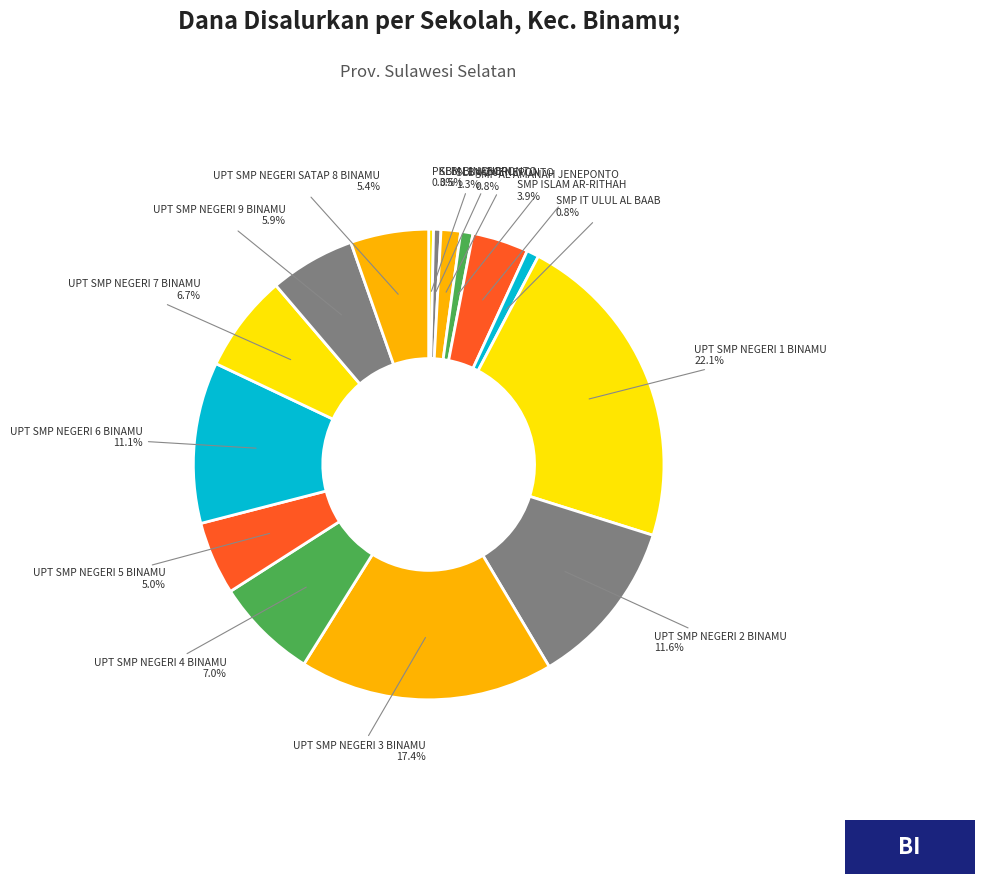

Does PKBM BINABORI represent more than half of the total?

No